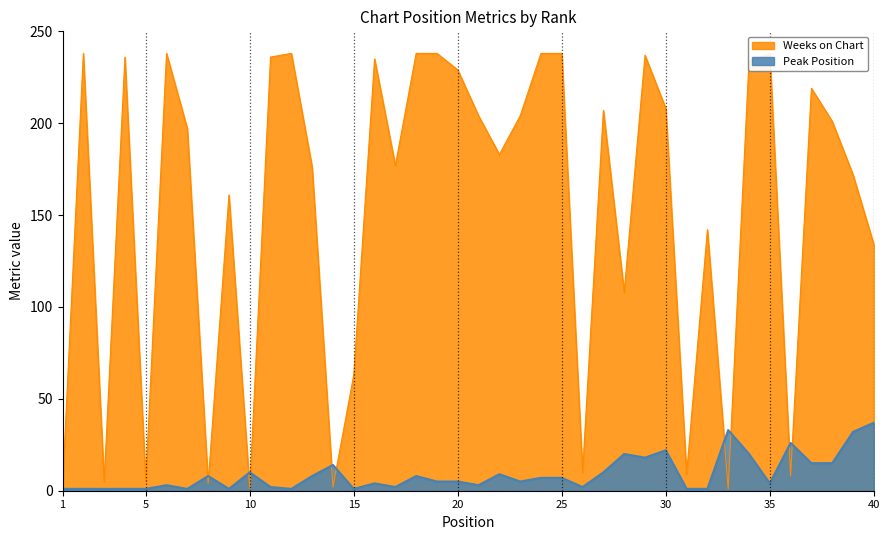

How many interior local peaks does the Weeks on Chart series have?

11